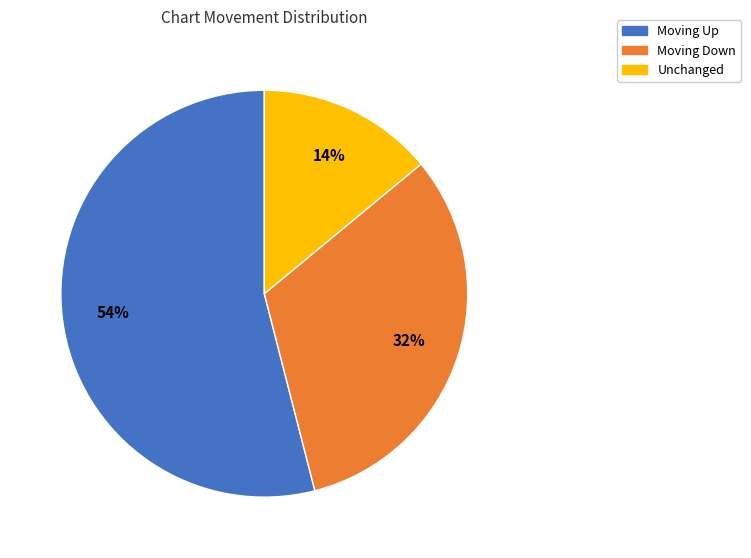

To the nearest percent, what is the difference between the largest and smallest slice percentages?

40%